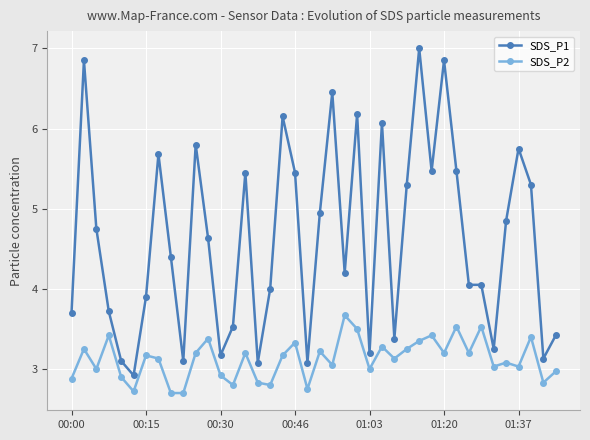

List the series in order of their peak value, lowest first.

SDS_P2, SDS_P1